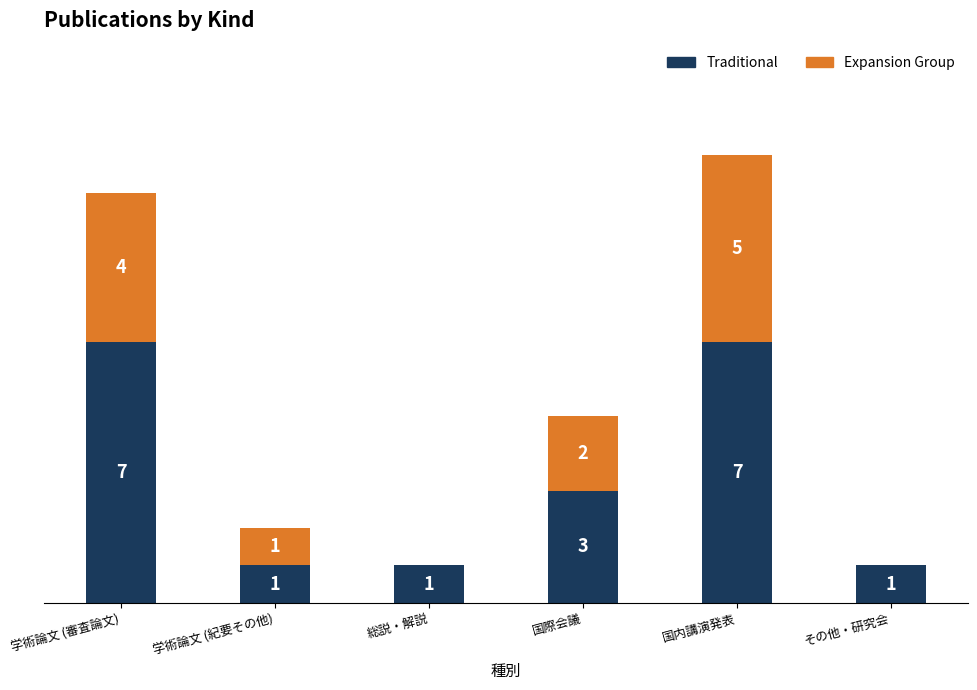

At which label is Traditional closest to 4?

国際会議